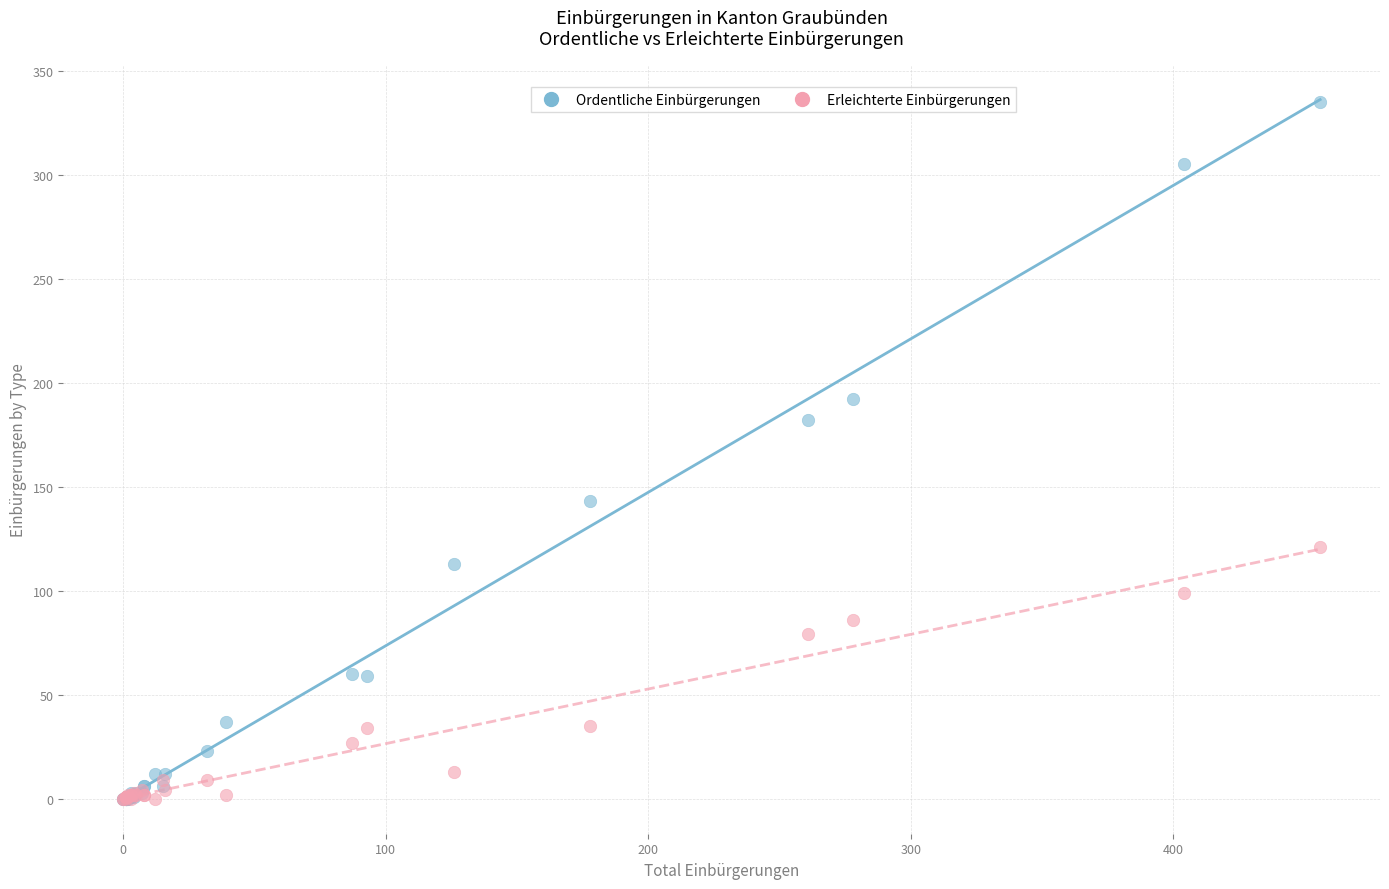

What are all the series names shown in the legend?

Ordentliche Einbürgerungen, Erleichterte Einbürgerungen